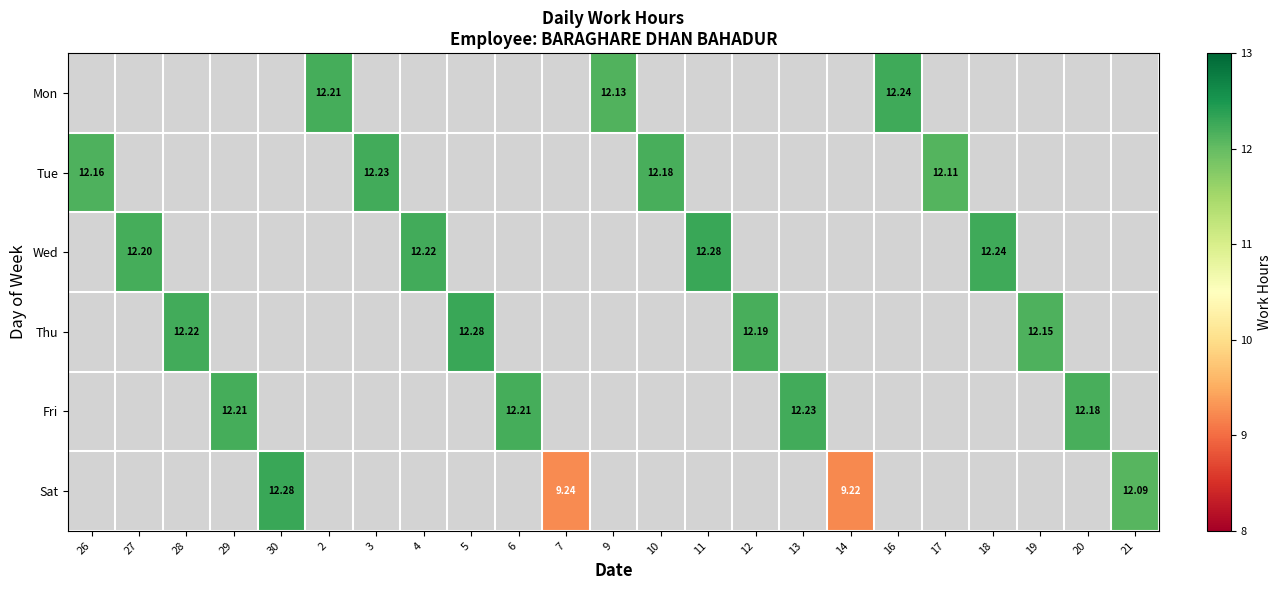

What is the smallest value displayed?

9.2